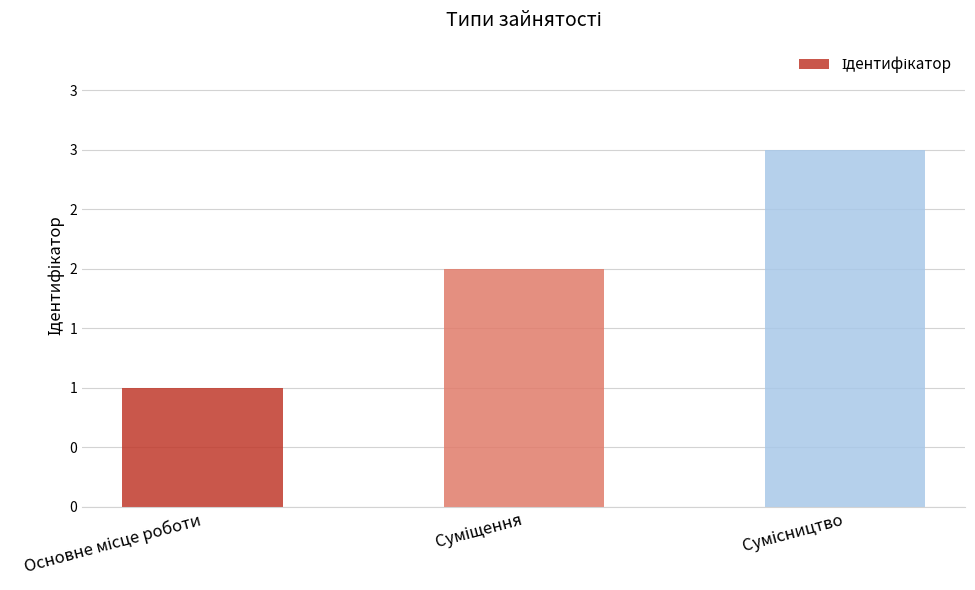

Are the bars horizontal?

No